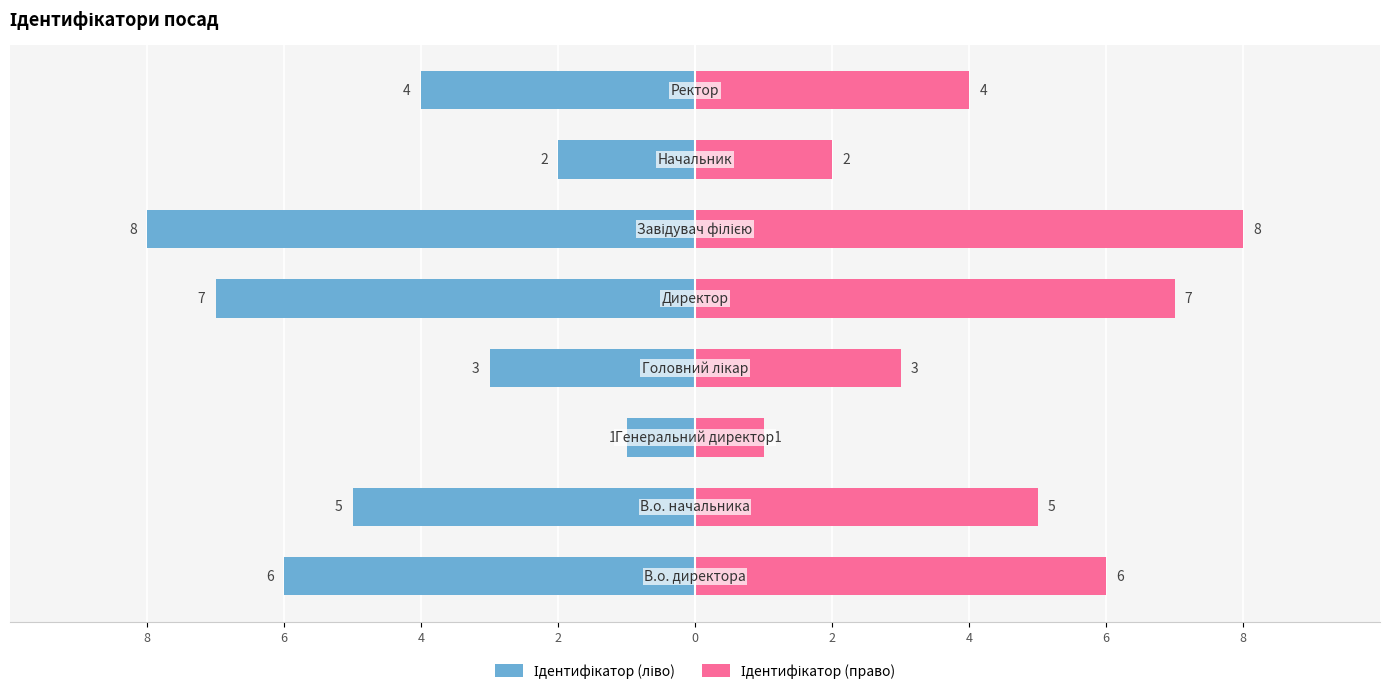

Is it true that Ідентифікатор (право) equals 5 at 6?

False